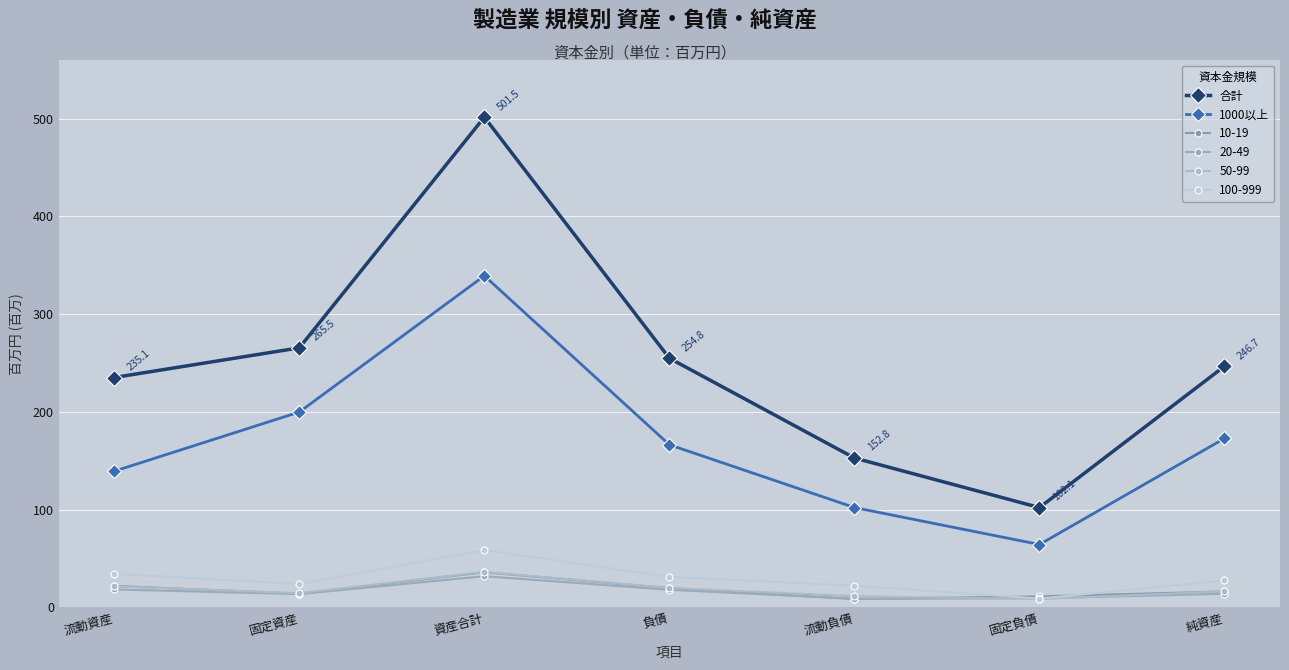

The value of 1000以上 at 資産合計 is 339174713. True or false?

True